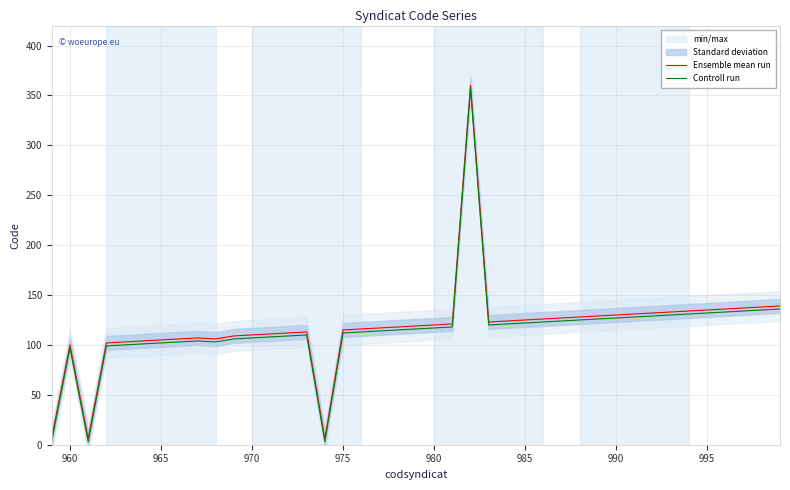

What is the difference between the maximum and minimum values in the Ensemble mean run series?

354